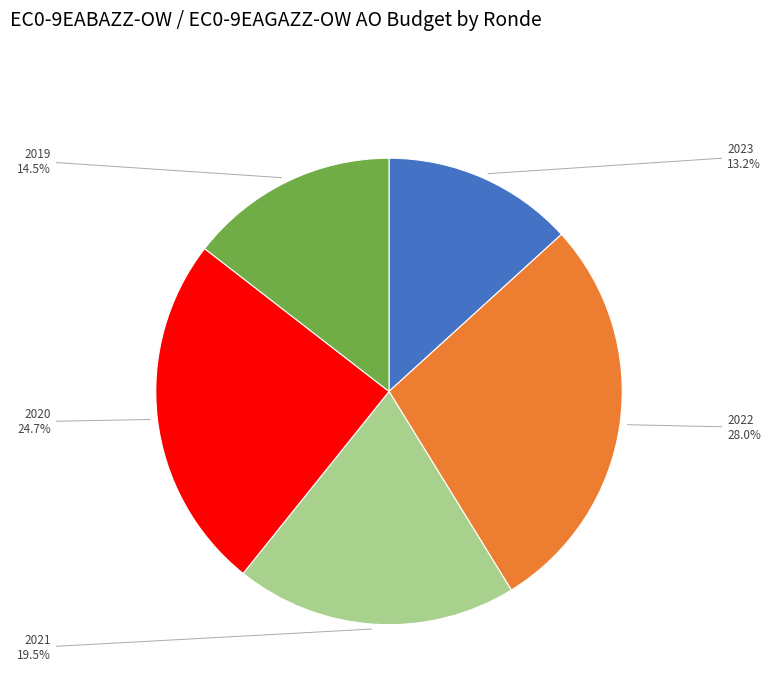

Combined, do 2021 and 2022 account for over 50%?

No